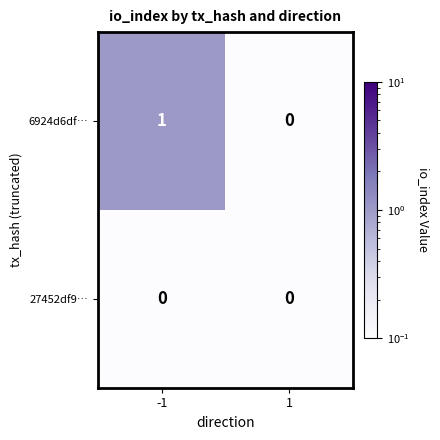

Reading left to right, list all the values displayed in this chart.

6924d6df…: 1	0
27452df9…: 0	0